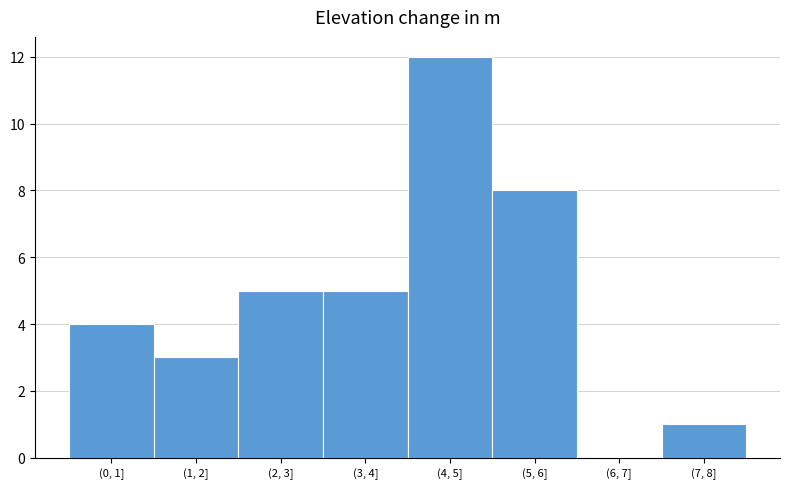

Reading right to left, list all the values displayed in this chart.

(7, 8]=1	(6, 7]=0	(5, 6]=8	(4, 5]=12	(3, 4]=5	(2, 3]=5	(1, 2]=3	(0, 1]=4